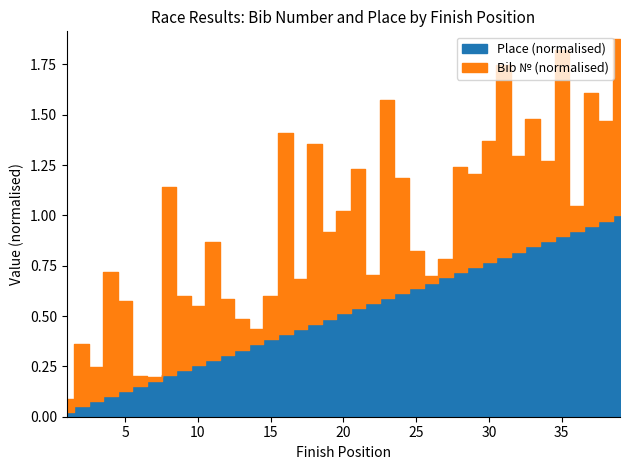

Which series has the widest spread of values?

Бib №